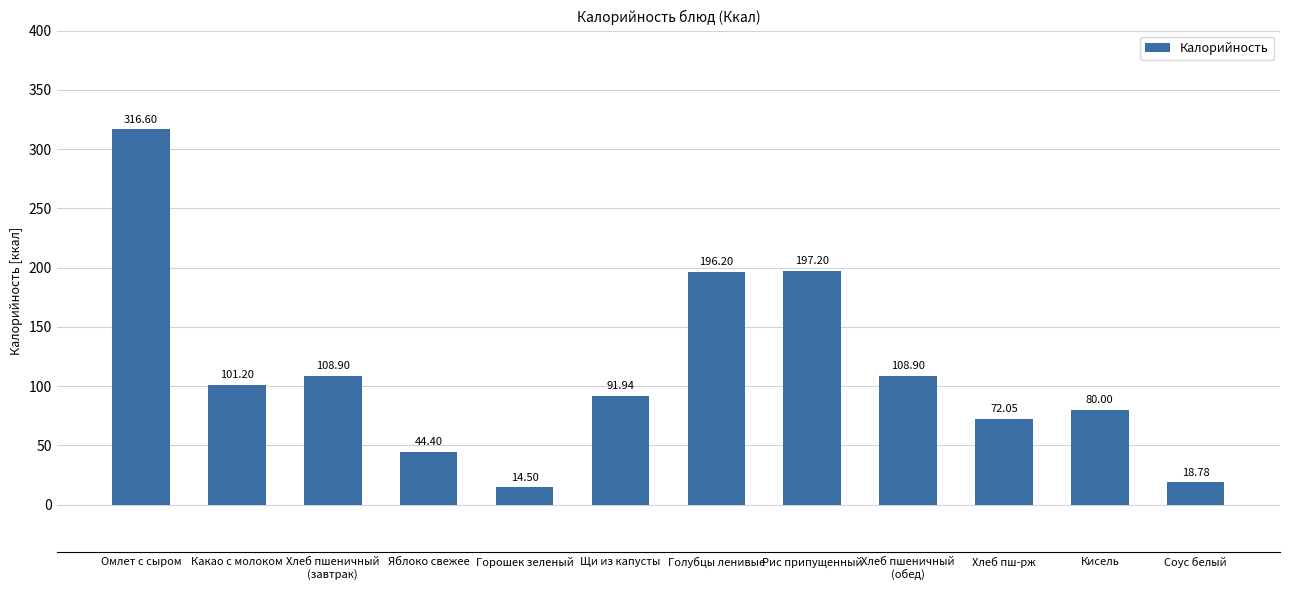

At which label is the value closest to 165?

Голубцы ленивые